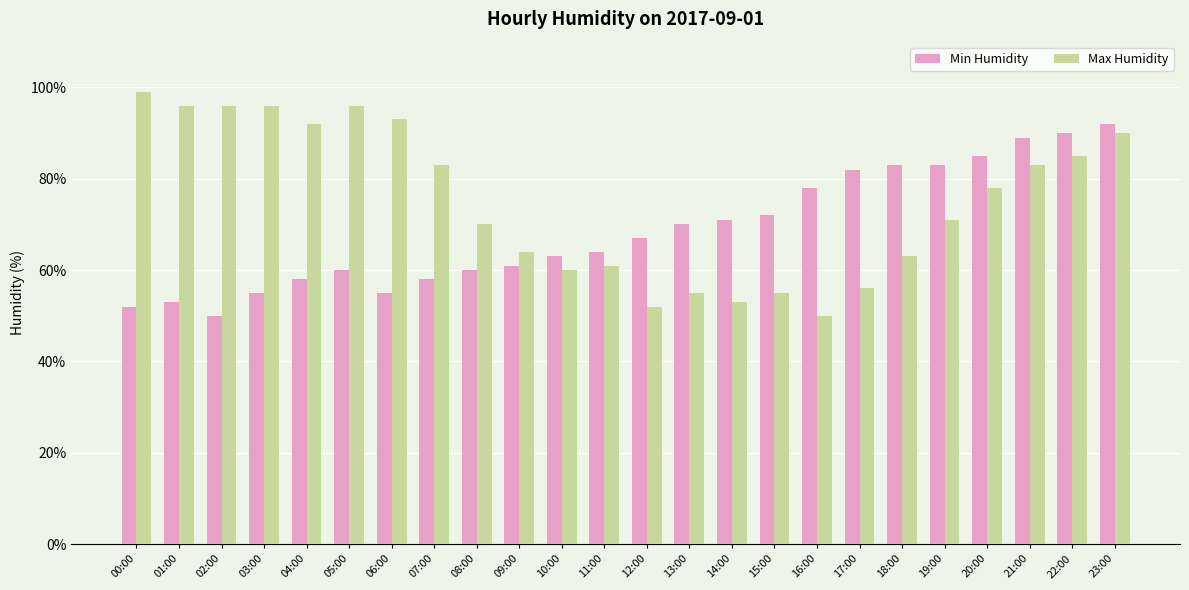

List the series in order of their peak value, highest first.

Max Humidity, Min Humidity